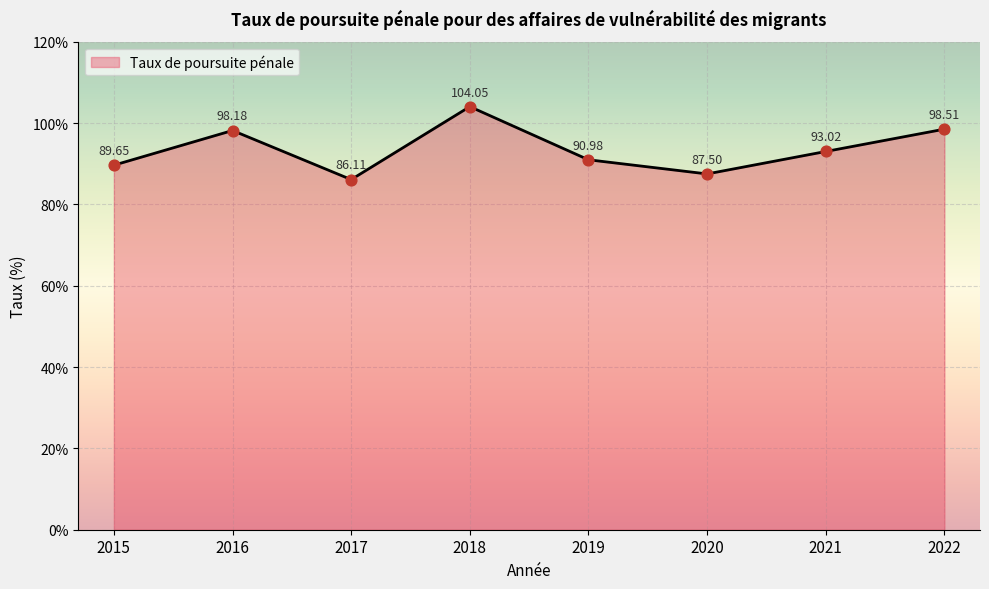

Which has a higher value, 2021 or 2016?

2016